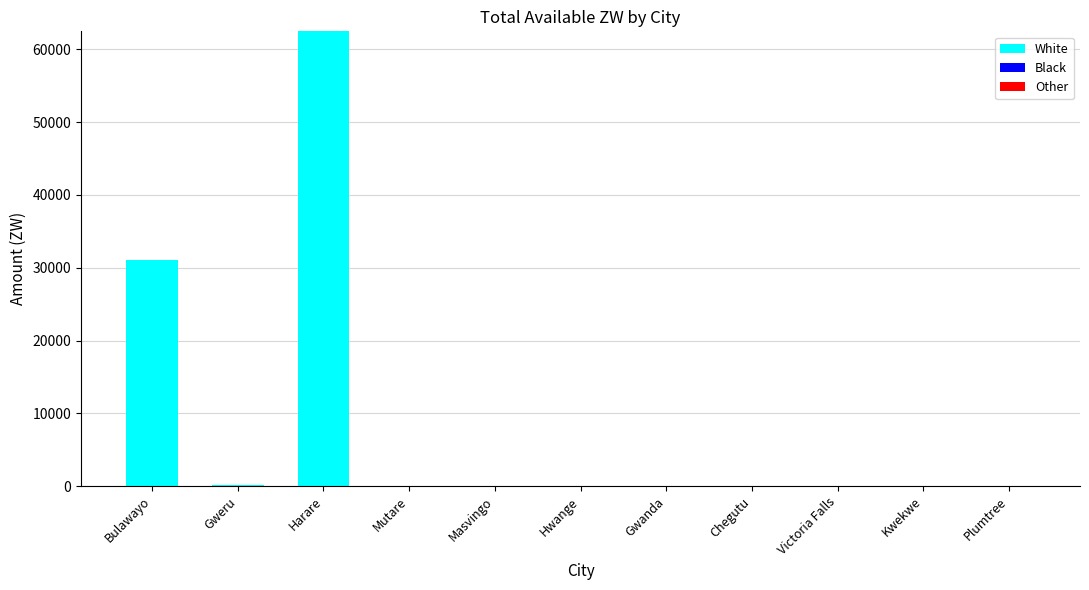

What is the change in value from Bulawayo to Plumtree?

-31071.3